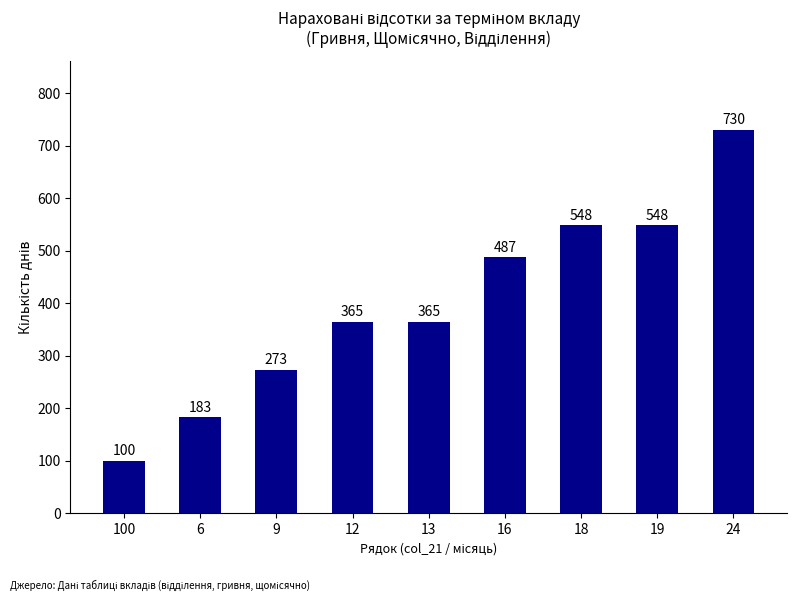

What is the maximum value shown in the chart?

730